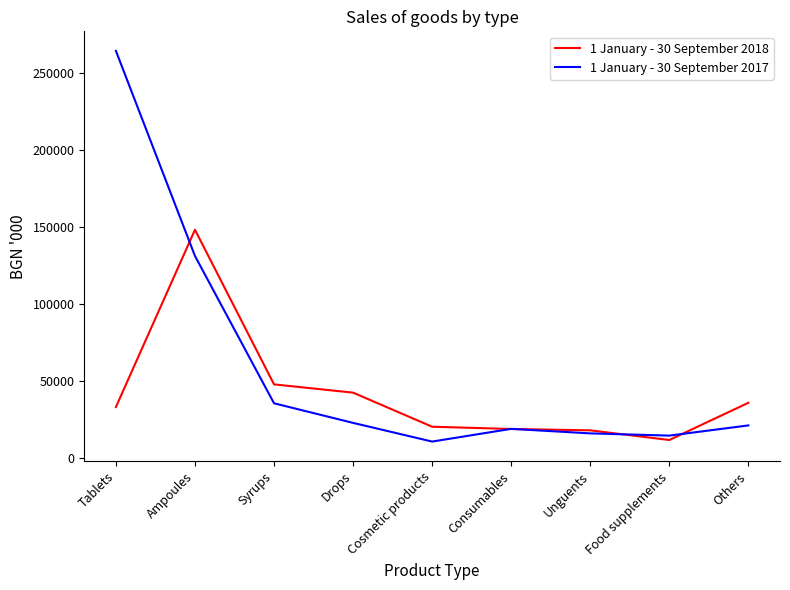

What are all the series names shown in the legend?

1 January - 30 September 2018, 1 January - 30 September 2017